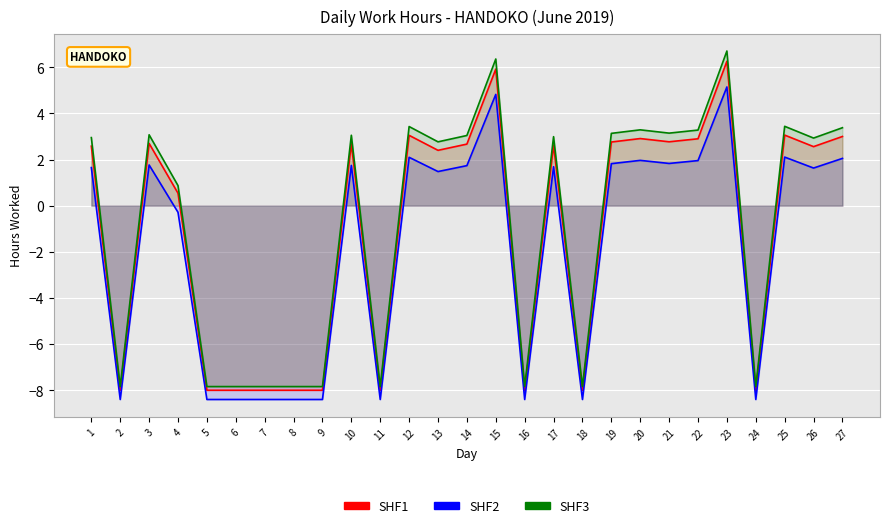

True or false: SHF2 and SHF1 cross at least once.

False